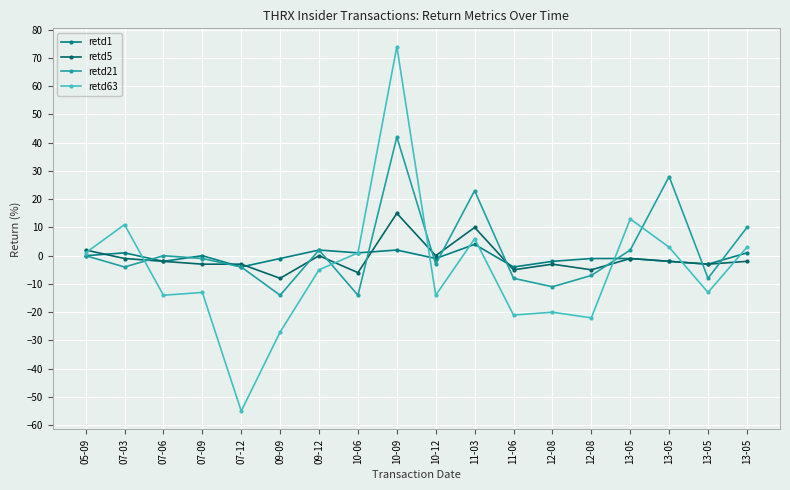

Count the number of data series in this chart.

4